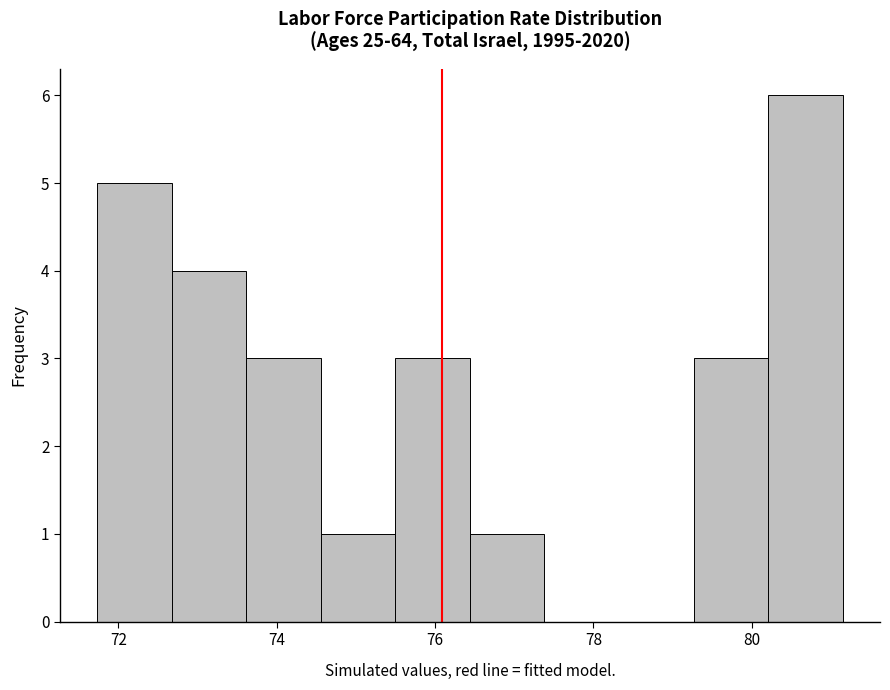

How tall is the bar that spans 80.2 to 81.2 on the x-axis? Neither the bar edges nor the heights are printed on the chart, so give them approximately, as read against the axes.

6